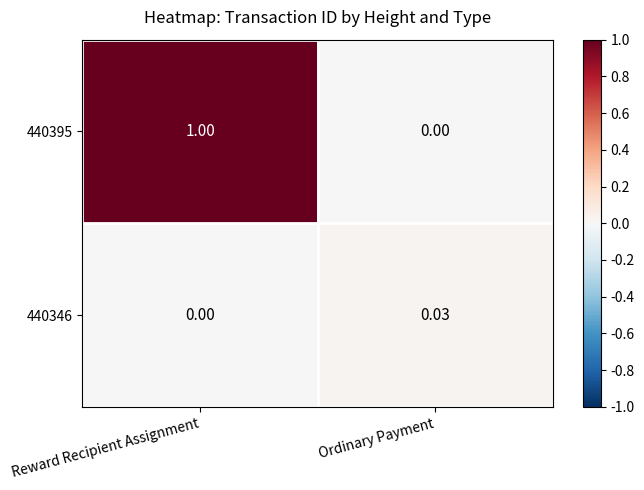

Where is 440346 nearest to the value 0?

Reward Recipient Assignment